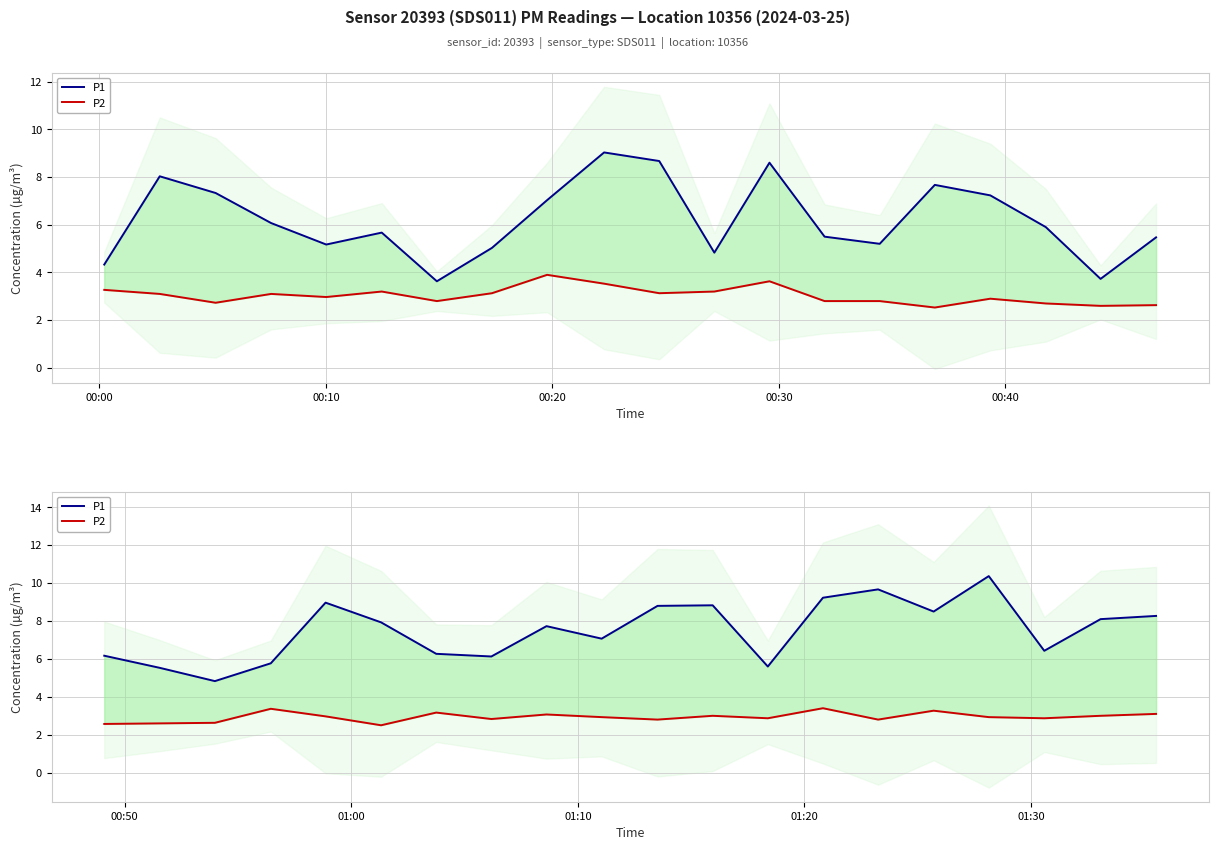

True or false: P1 and P2 cross at least once.

False